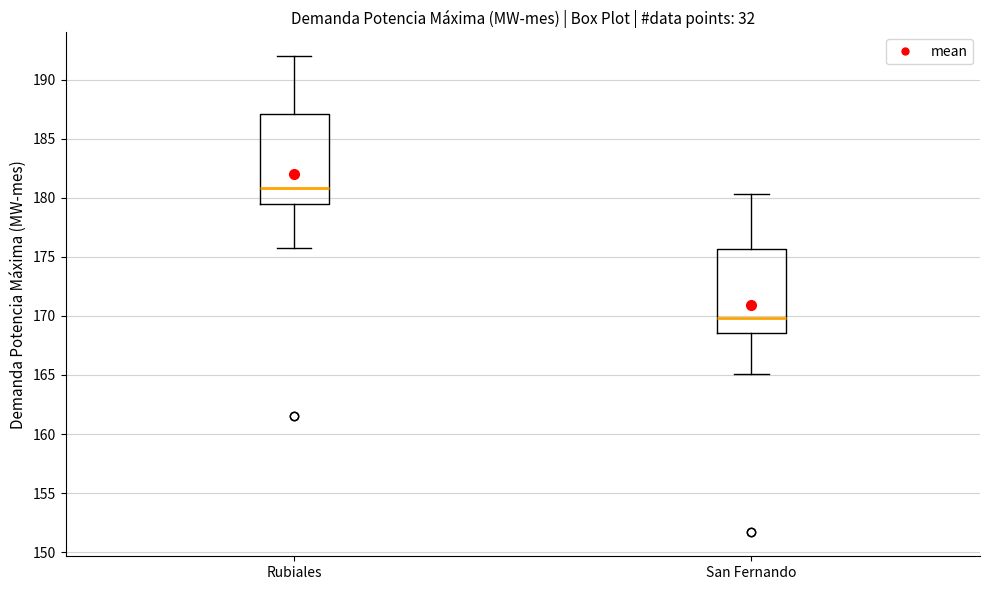

Where does the upper whisker of the box for Rubiales end on the y-axis? The values are not printed on the chart, so give them approximately, as read against the axis.

192.0